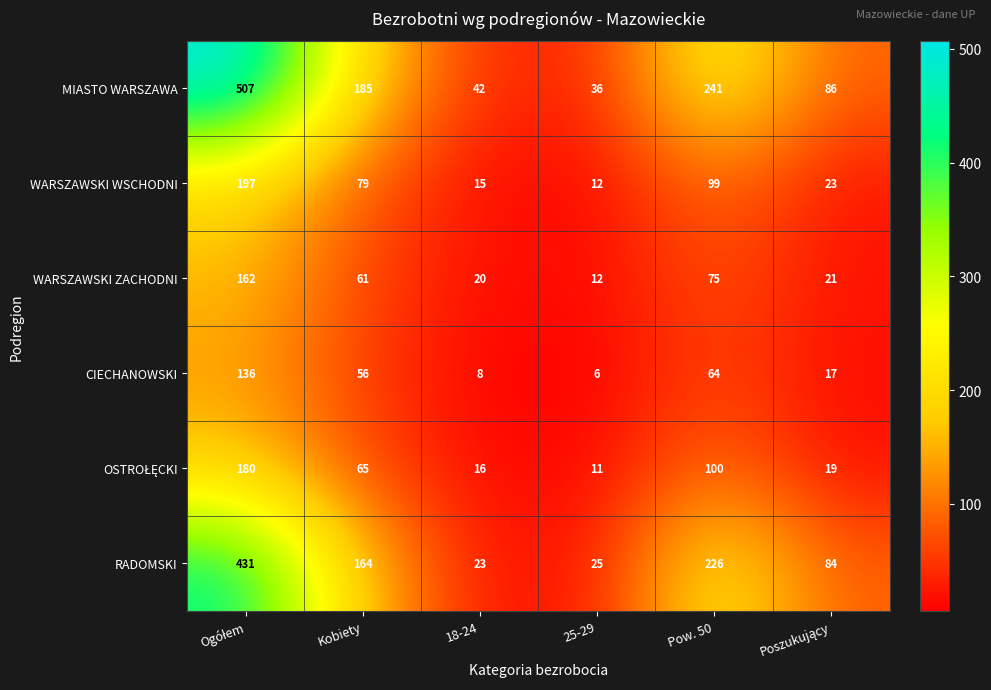

What is the approximate value of WARSZAWSKI ZACHODNI at 18-24?

20